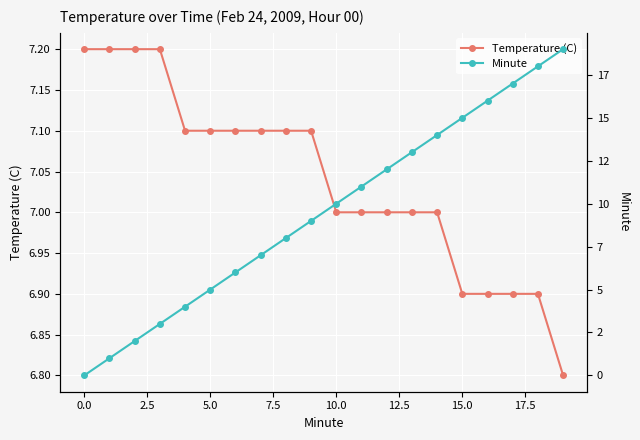

What is the difference between the maximum and second lowest values in the Minute series?

18.0